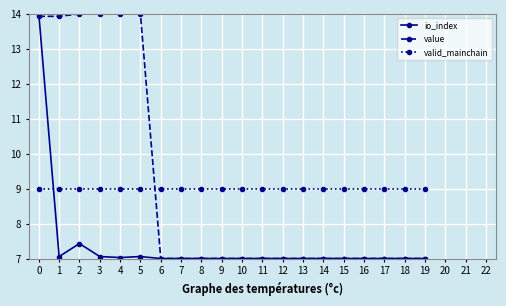

Where is the first local minimum for io_index?

1